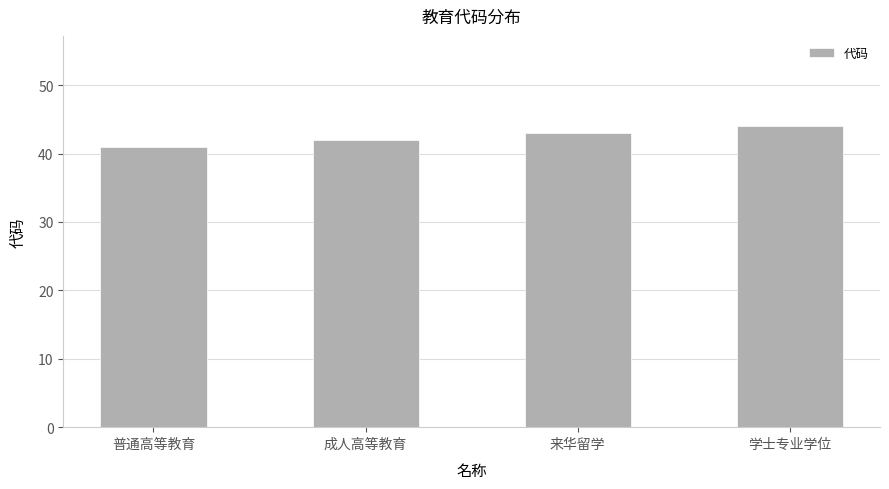

Between 普通高等教育 and 学士专业学位, which is larger?

学士专业学位